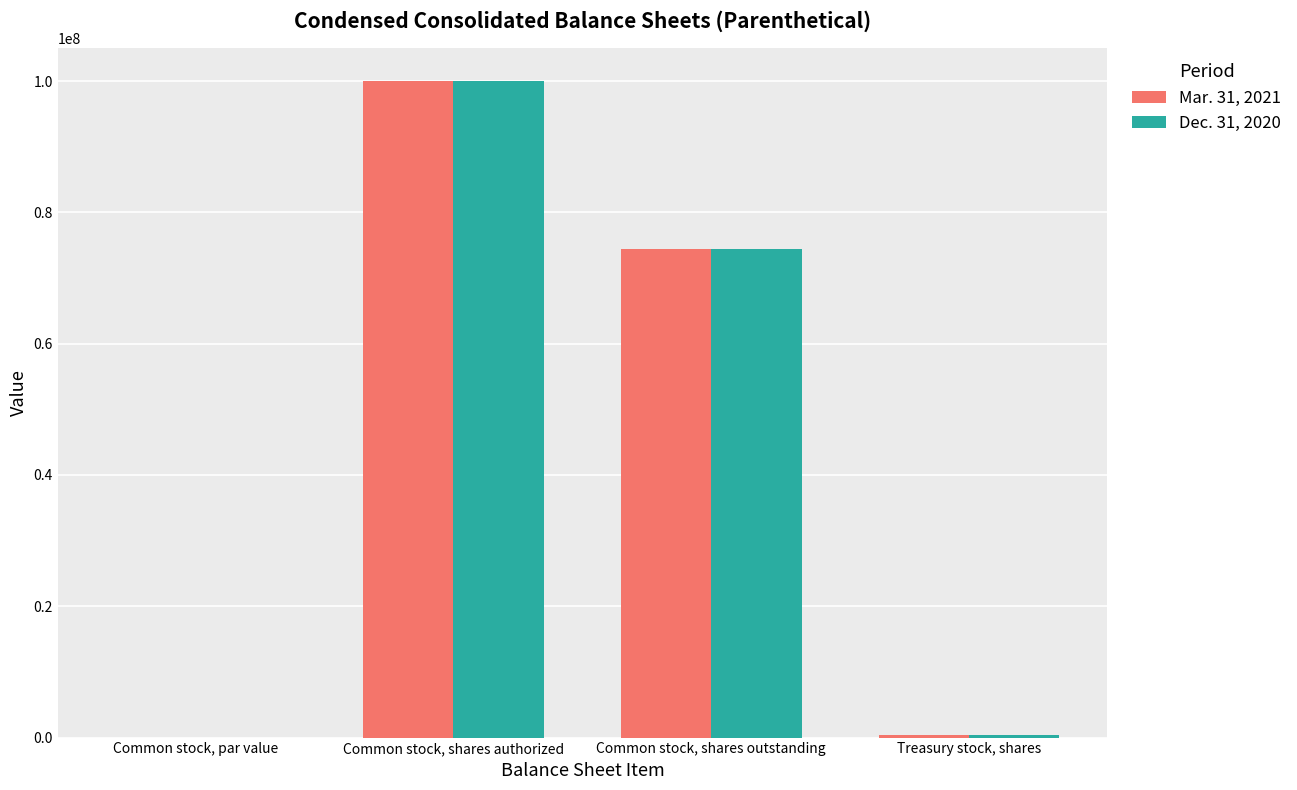

Does the chart contain stacked bars?

No